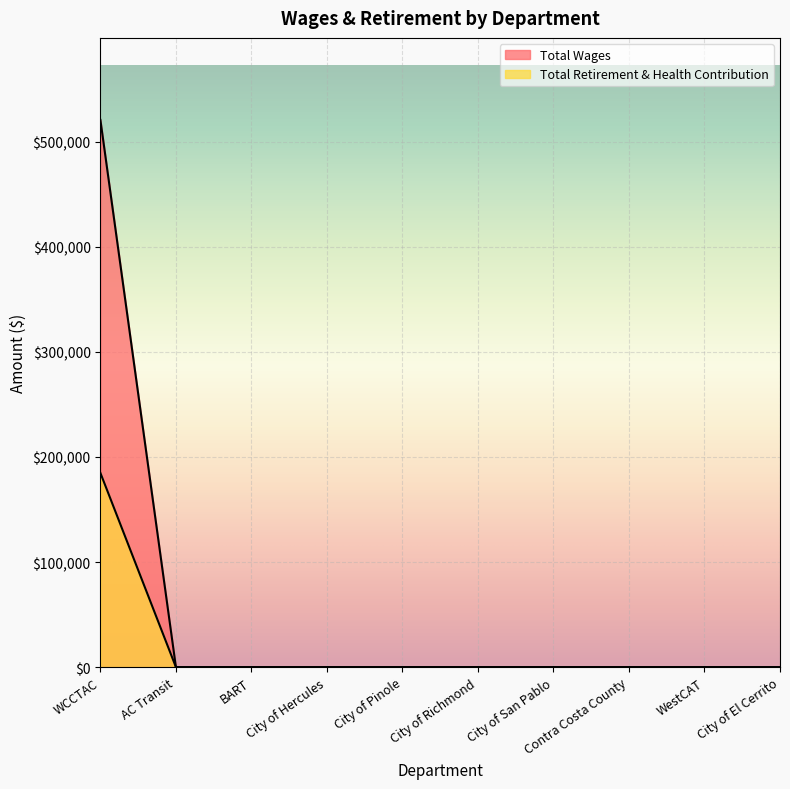

True or false: Total Retirement & Health Contribution and Total Wages intersect in this chart.

False